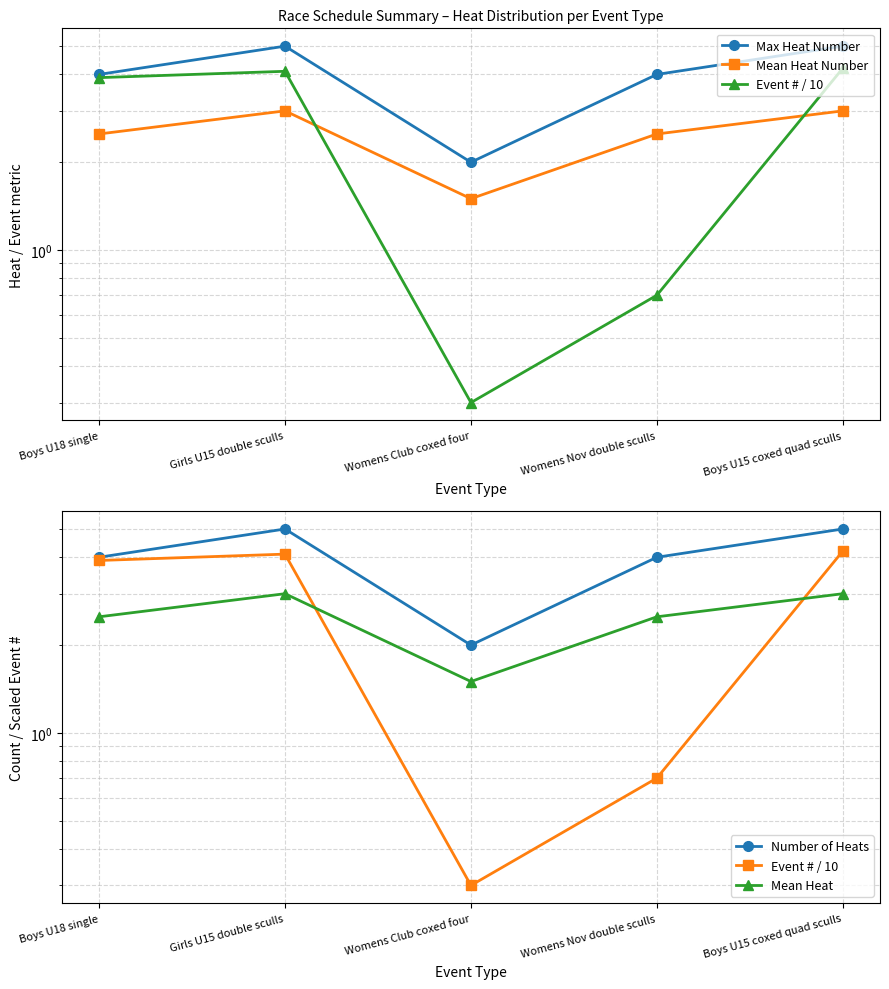

True or false: Max Heat Number and Mean Heat Number intersect in this chart.

False